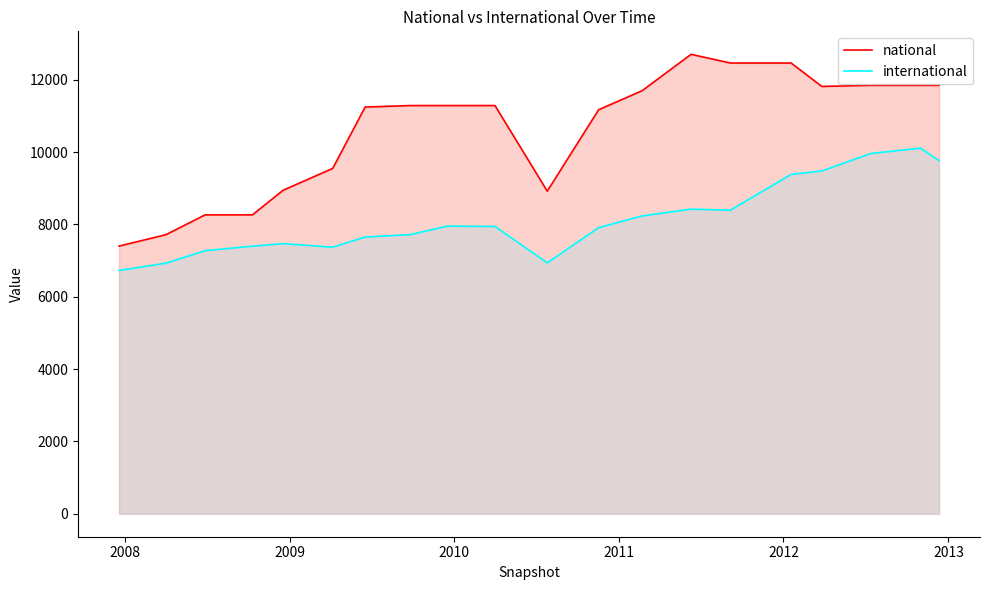

True or false: international and national intersect in this chart.

False